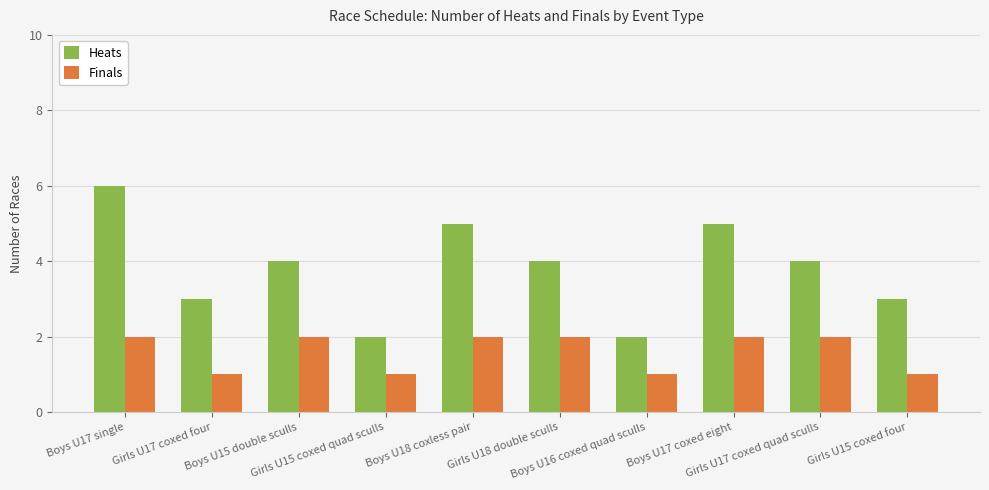

What is the approximate value of Heats at Boys U17 coxed eight?

5